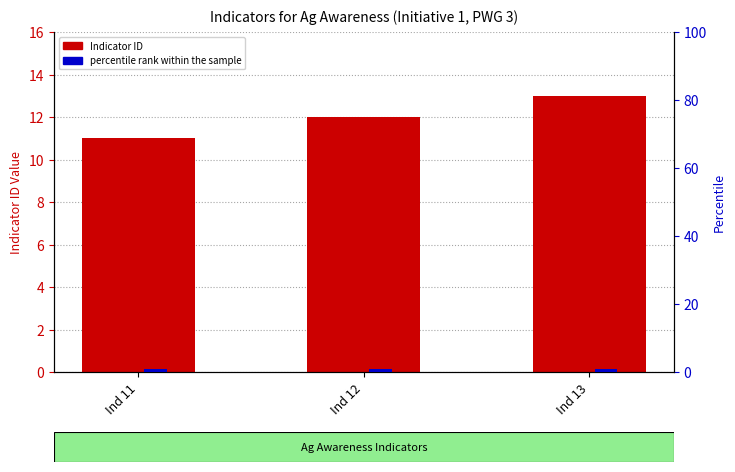

Which category has the lowest value across all series?

Ind 11